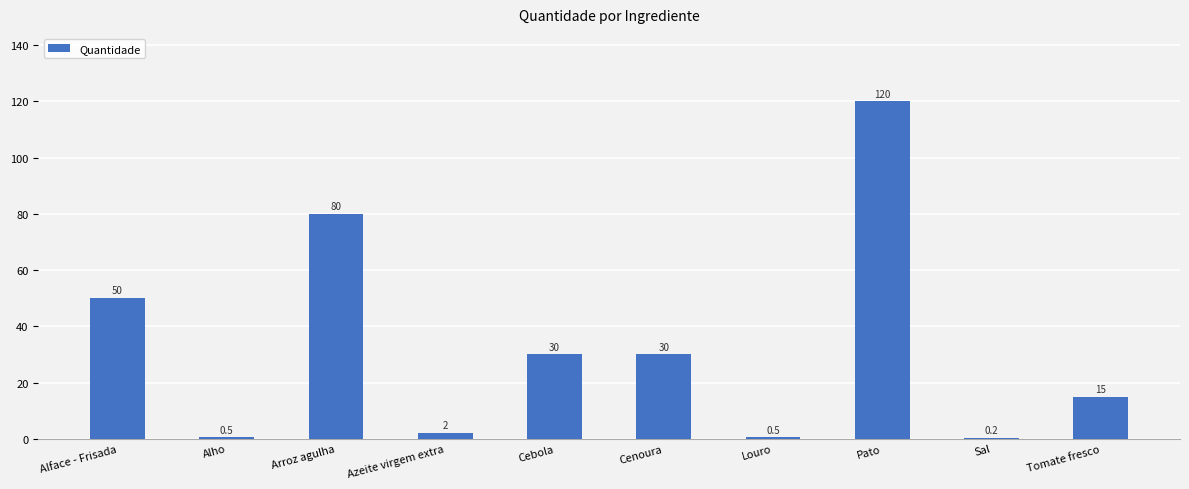

Reading left to right, transcribe all the data shown in this chart.

Alface - Frisada=50.0	Alho=0.5	Arroz agulha=80.0	Azeite virgem extra=2.0	Cebola=30.0	Cenoura=30.0	Louro=0.5	Pato=120.0	Sal=0.2	Tomate fresco=15.0